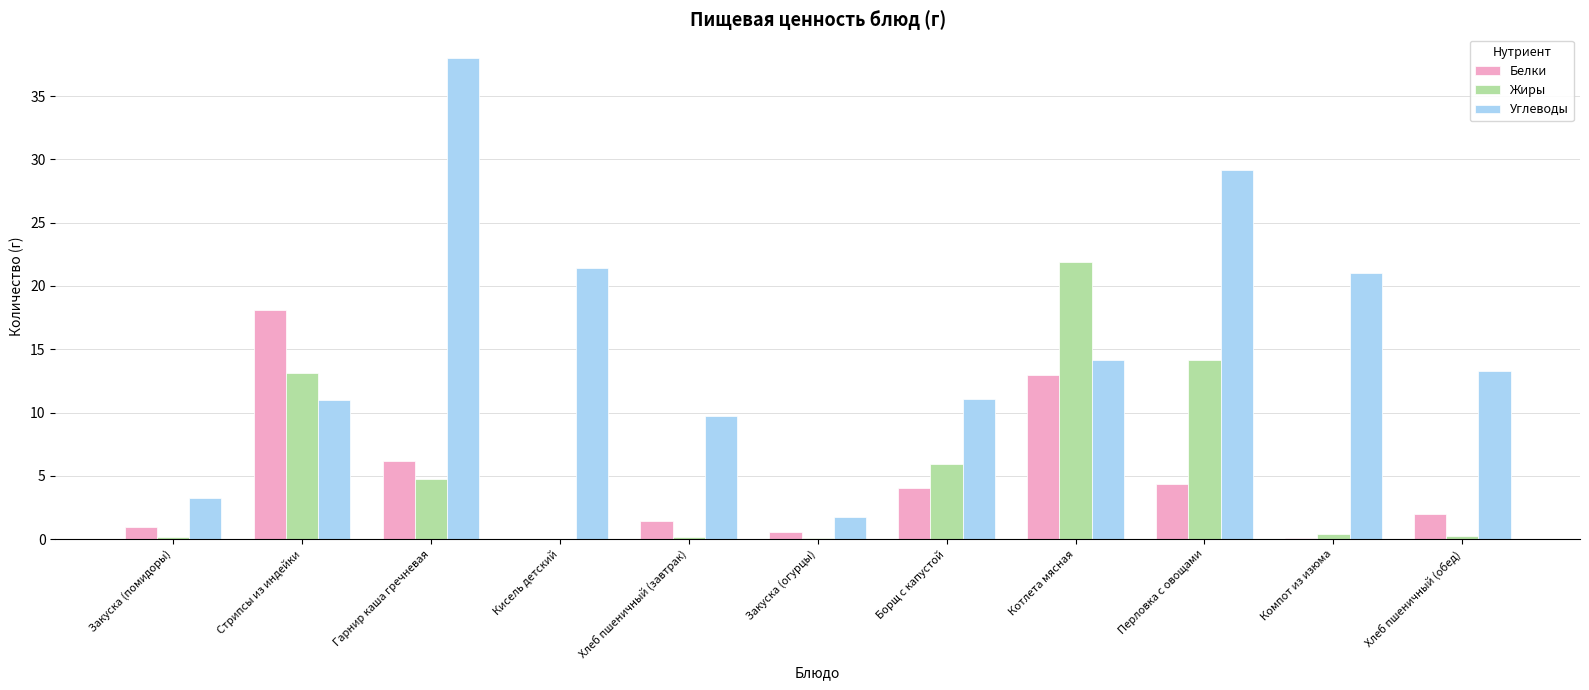

Which series has the widest spread of values?

Углеводы